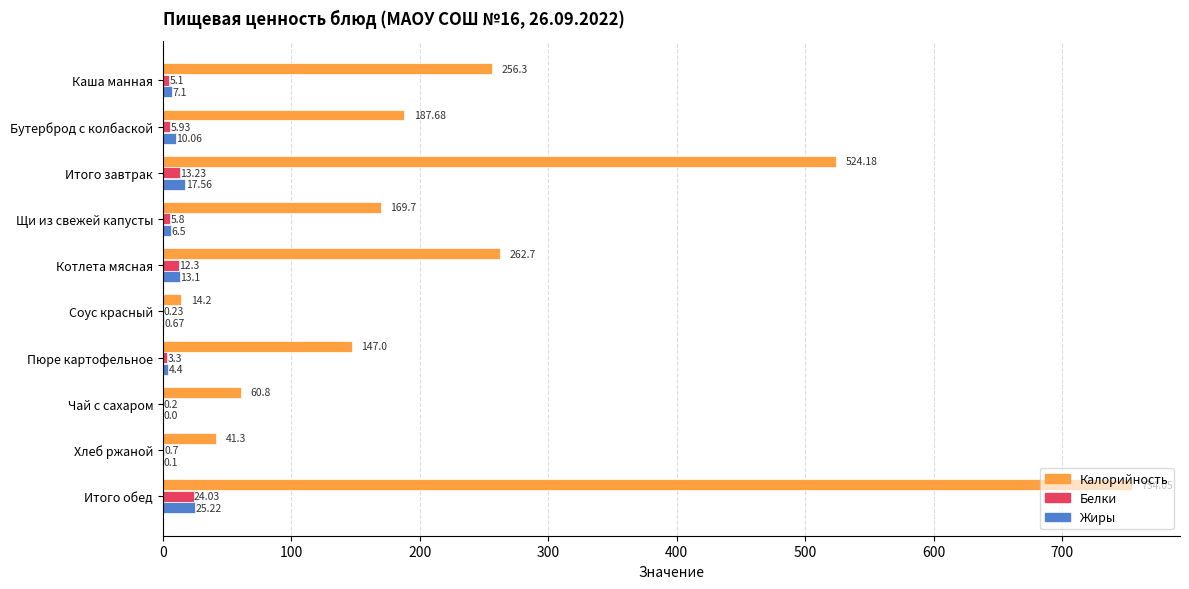

Where is Жиры nearest to the value 12?

Котлета мясная